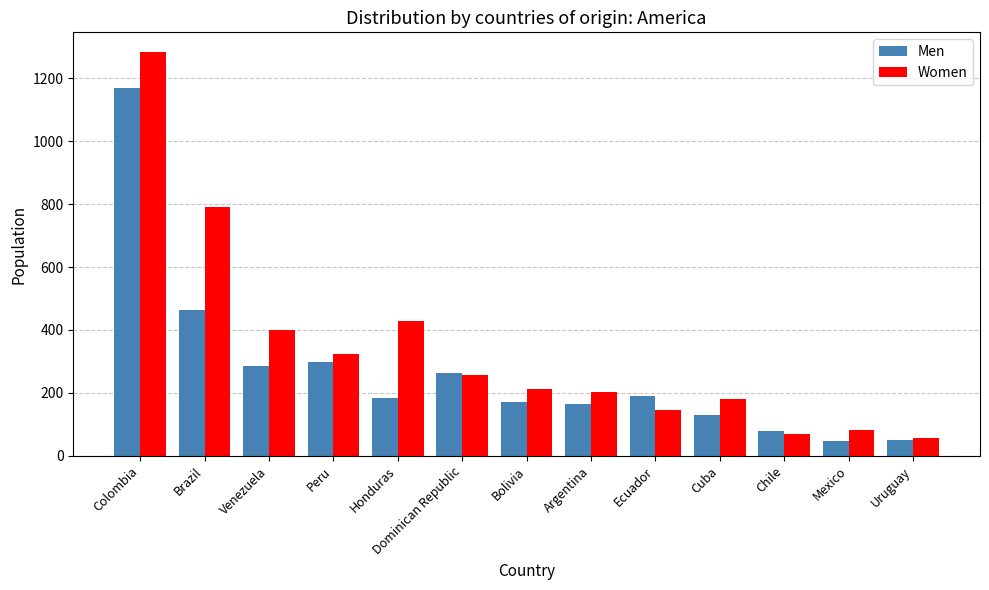

Which label corresponds to the largest value in the chart?

Colombia